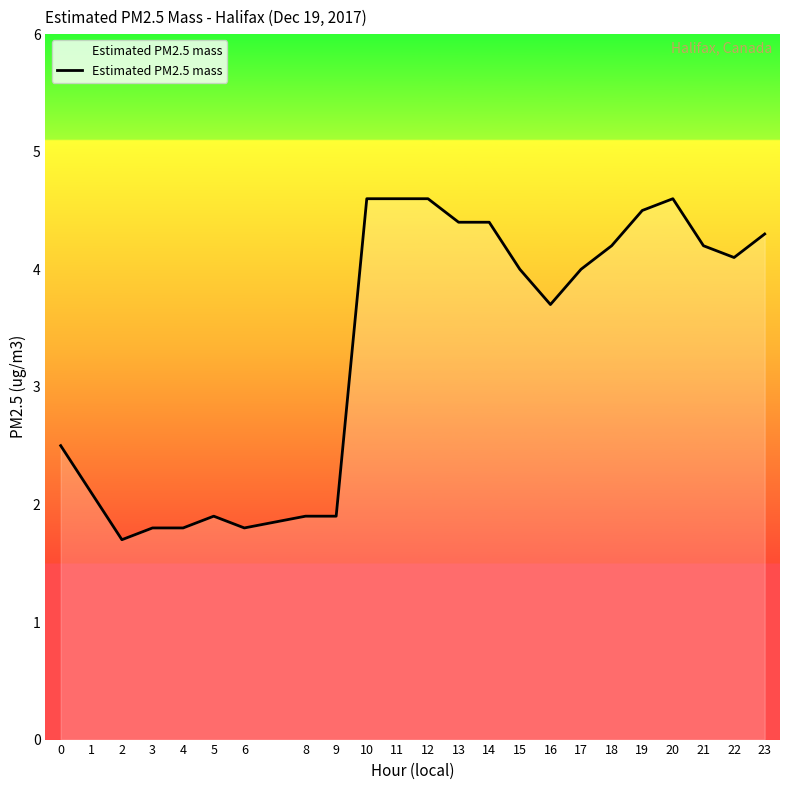

True or false: the data shows 4.0 at 15.

True